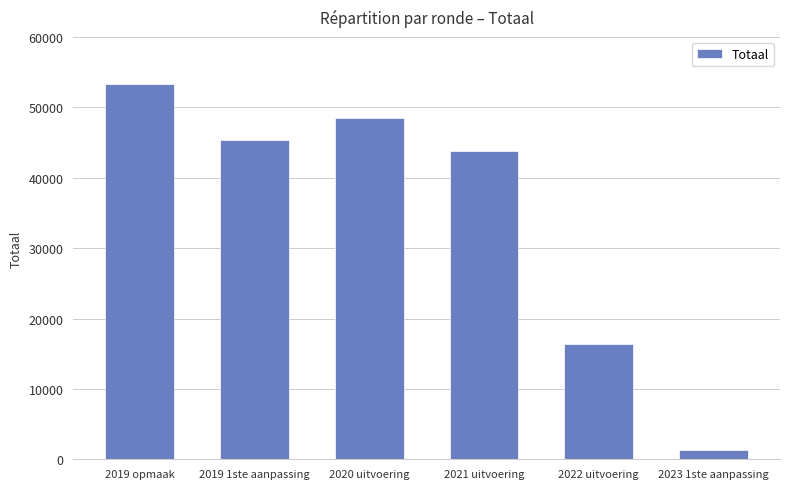

Does the chart contain any negative values?

No